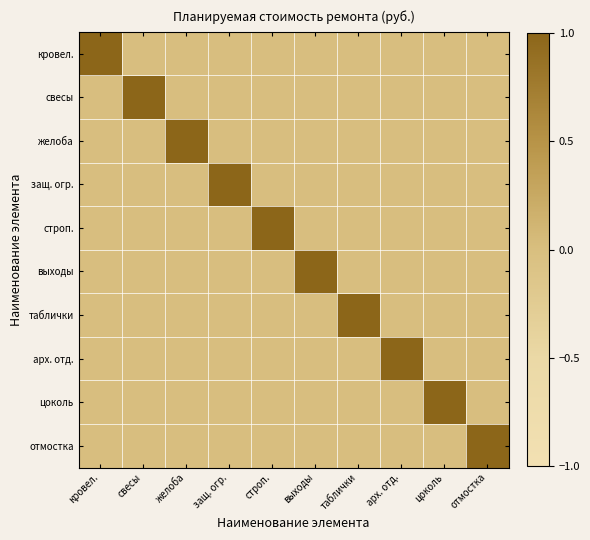

At which category is the sum across all series the highest?

кровел.